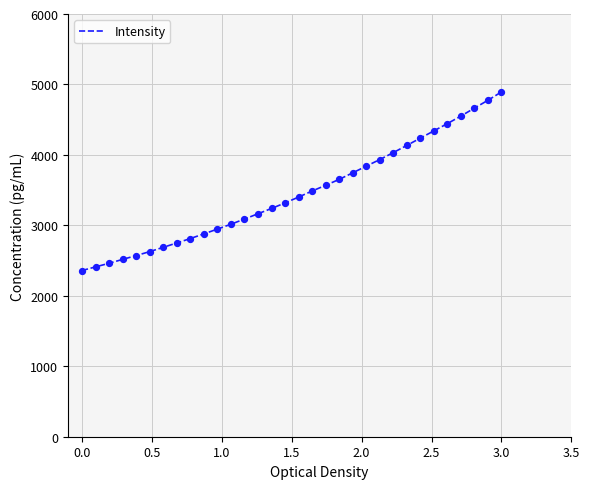

What is the greatest value displayed?

4893.5